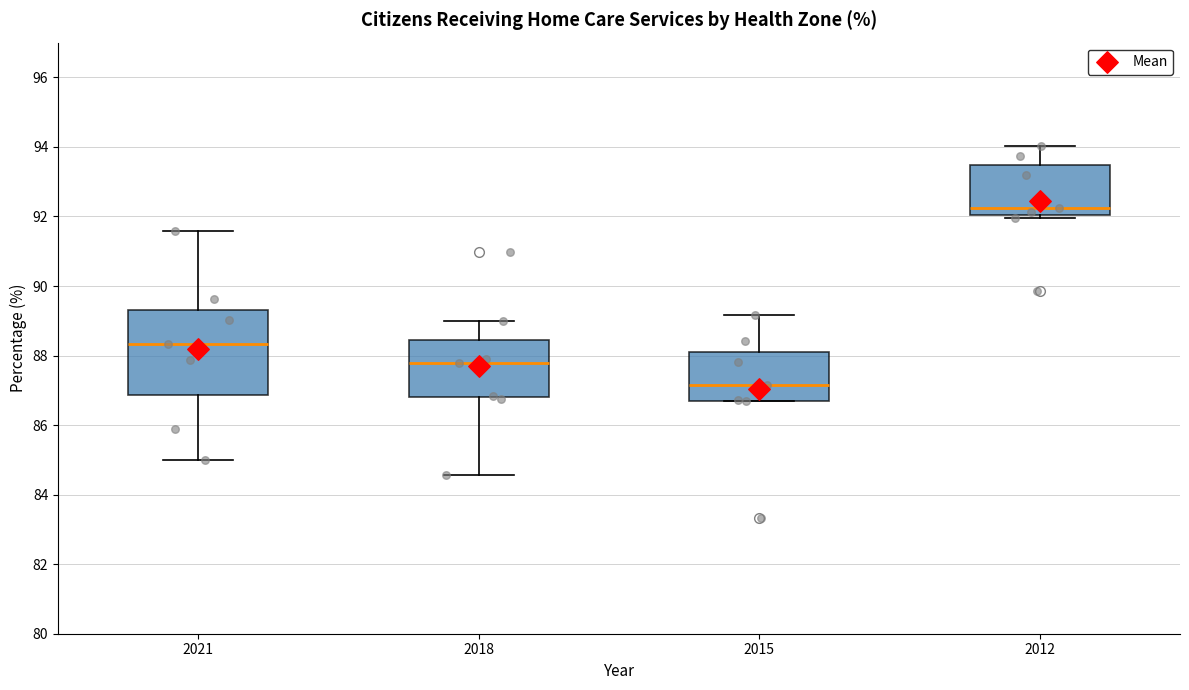

Which box has the highest median line?

2012